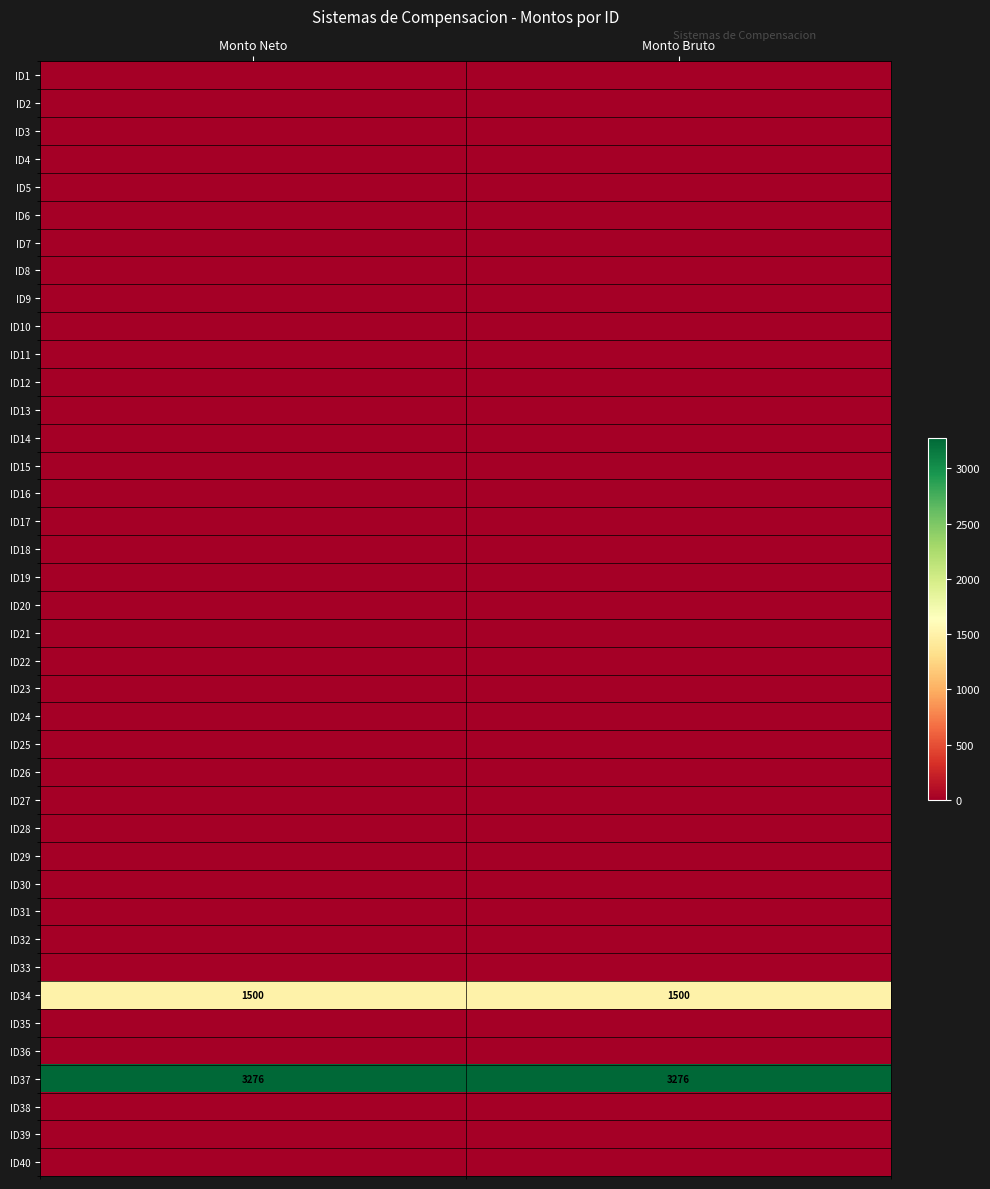

Rank the categories by ID7 value from highest to lowest.

Monto Neto, Monto Bruto